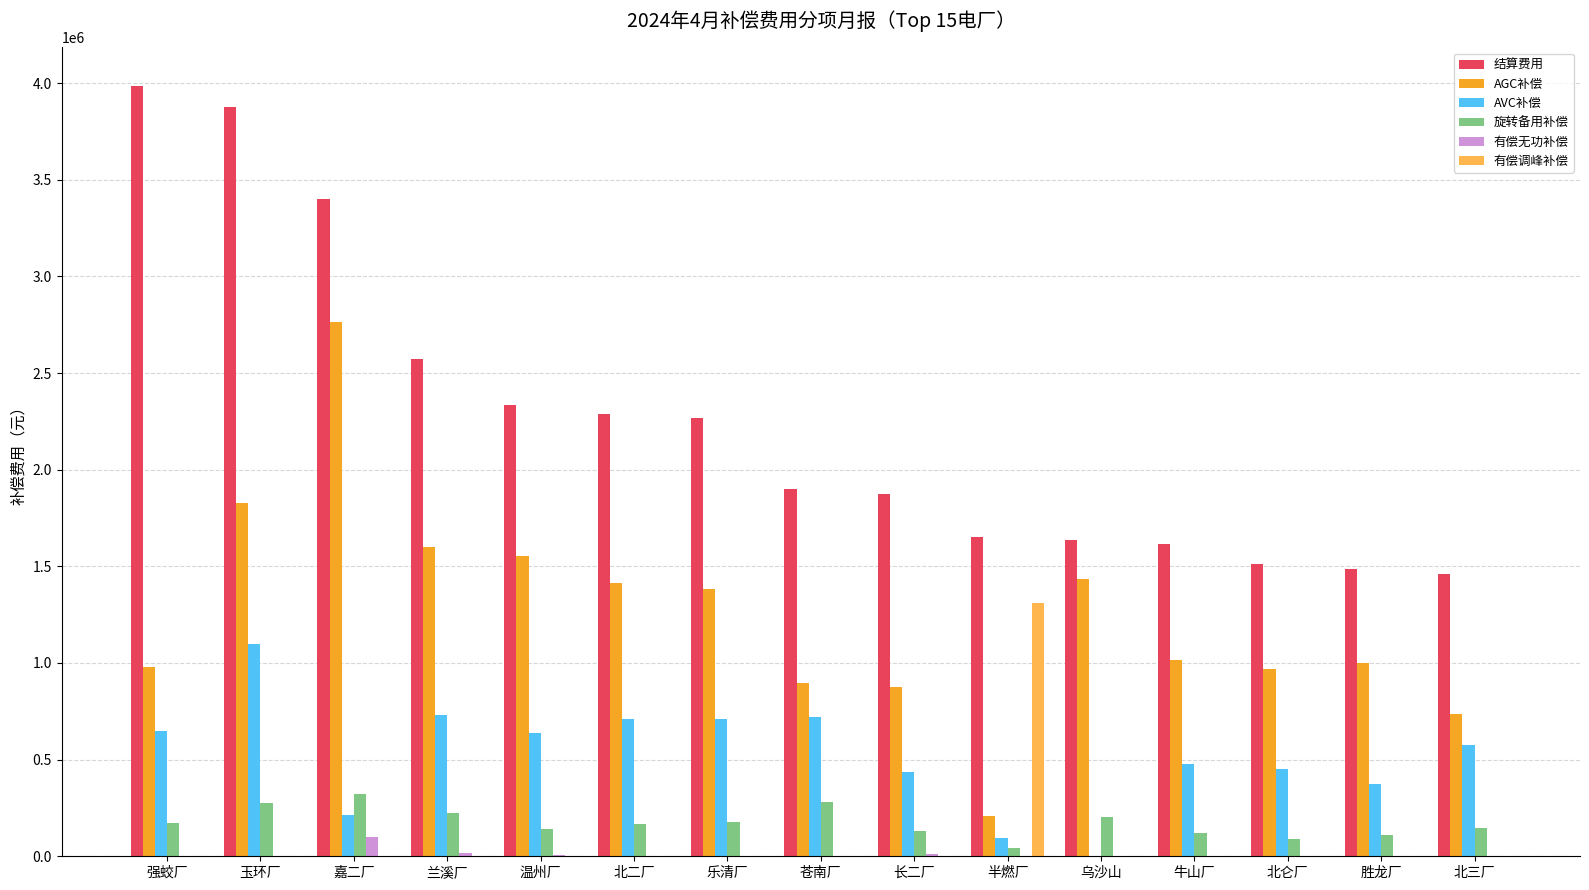

What is the difference between the 有偿无功补偿 values at 北二厂 and 胜龙厂?

1125.3